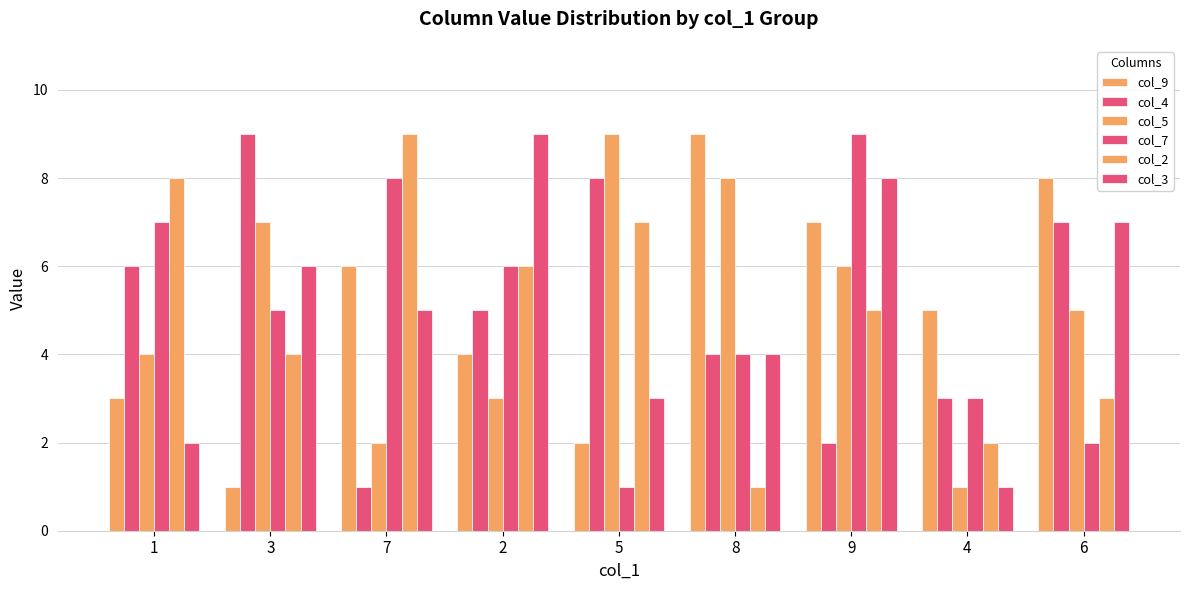

How many values in the col_7 series are below 5?

4